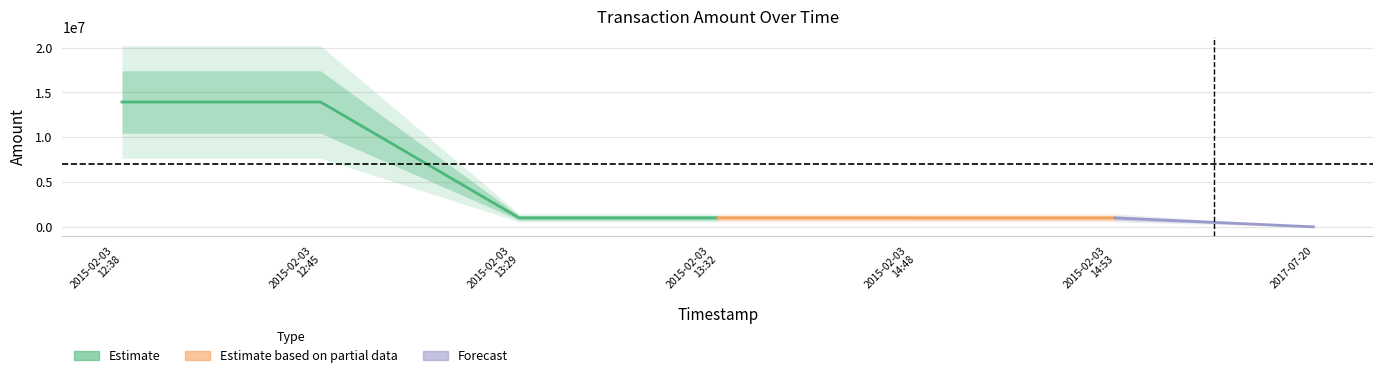

Which label corresponds to the largest value in the chart?

2015-02-03 12:38